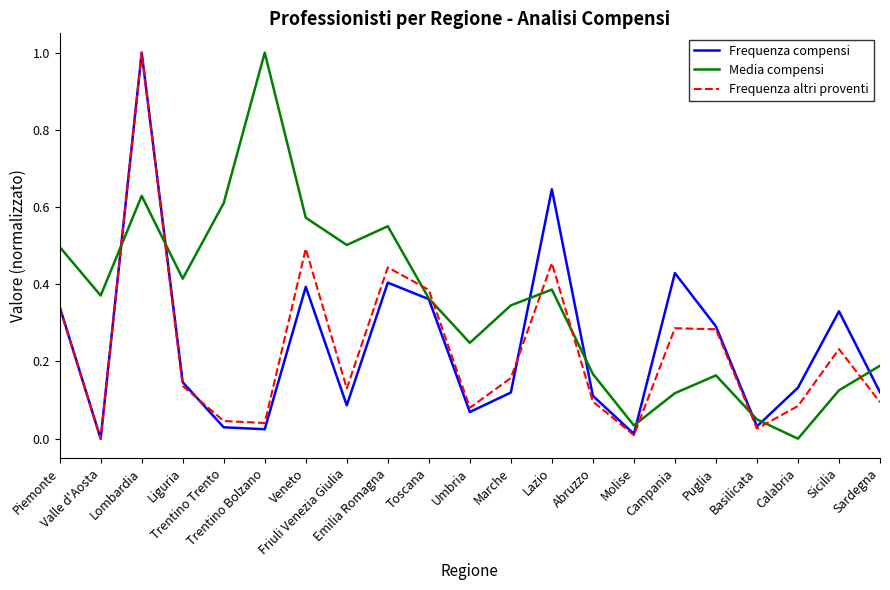

Which series has the largest total across all categories?

Media compensi